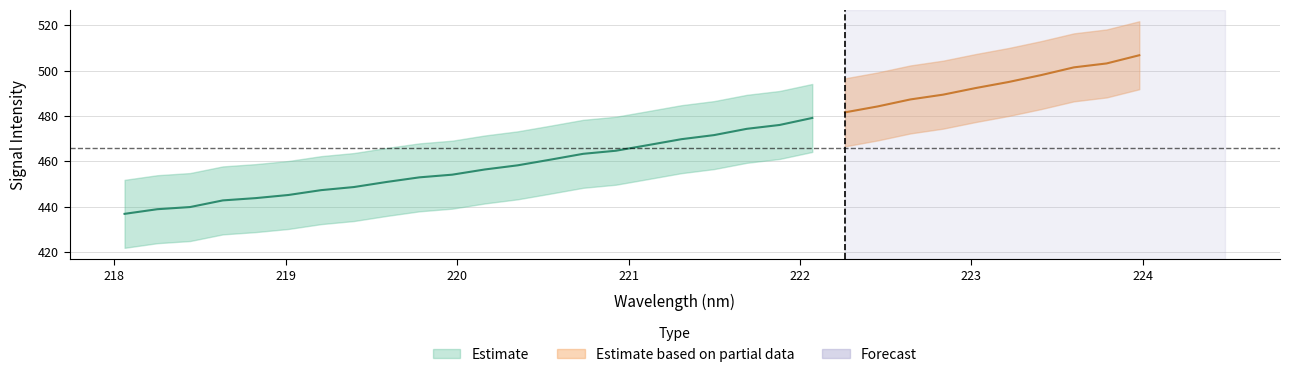

What is the difference between the maximum and second lowest values in the y series?

67.9